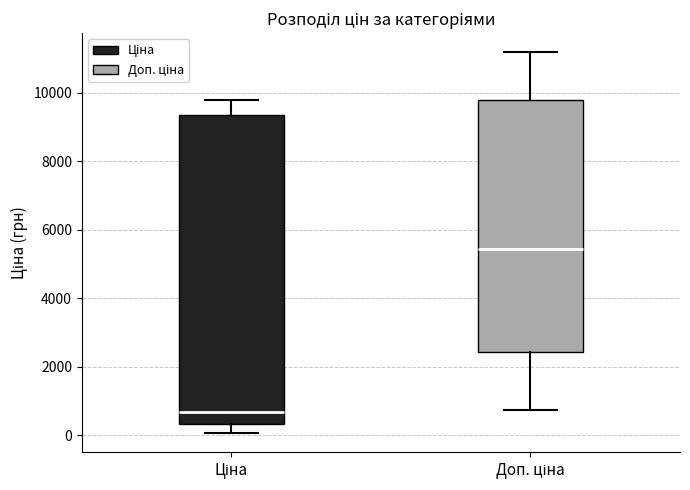

Reading left to right, transcribe this box plot: for each box, give where its median line is, the range the box spans, and where its two whiskers end, as read against the y-axis. The values are not printed on the chart, so give them approximately, as read against the axis.

Ціна: median 600, box 400 to 9400, whiskers 0 to 9800
Доп. ціна: median 5400, box 2400 to 9800, whiskers 800 to 11200